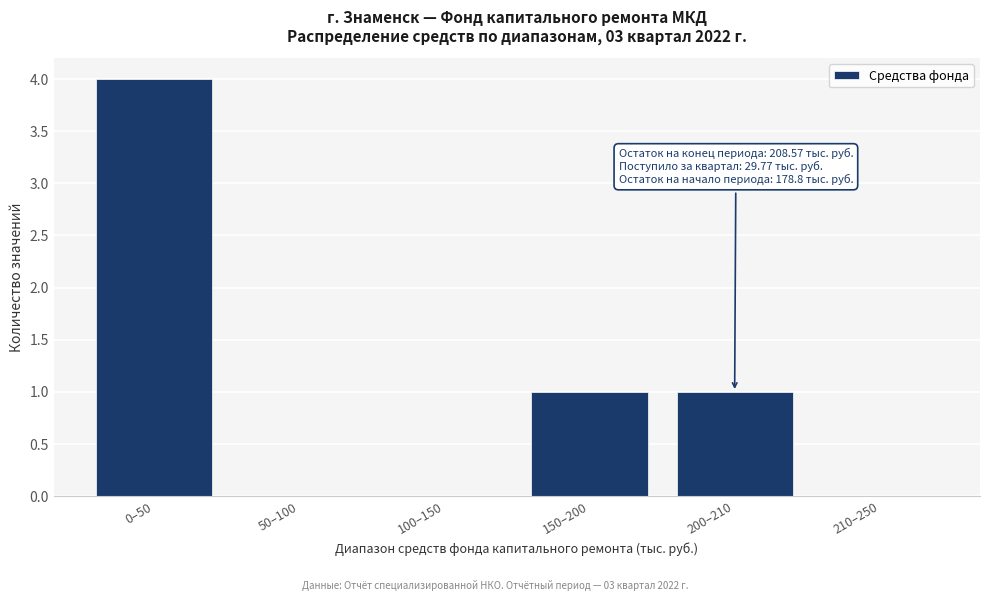

Reading left to right, what are all the values shown in this chart?

0–50=4	50–100=0	100–150=0	150–200=1	200–210=1	210–250=0